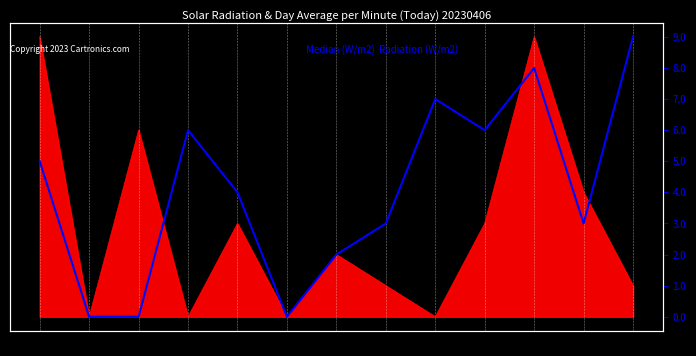

How many points are lower than both their immediate neighbors (excluding endpoints)?

3